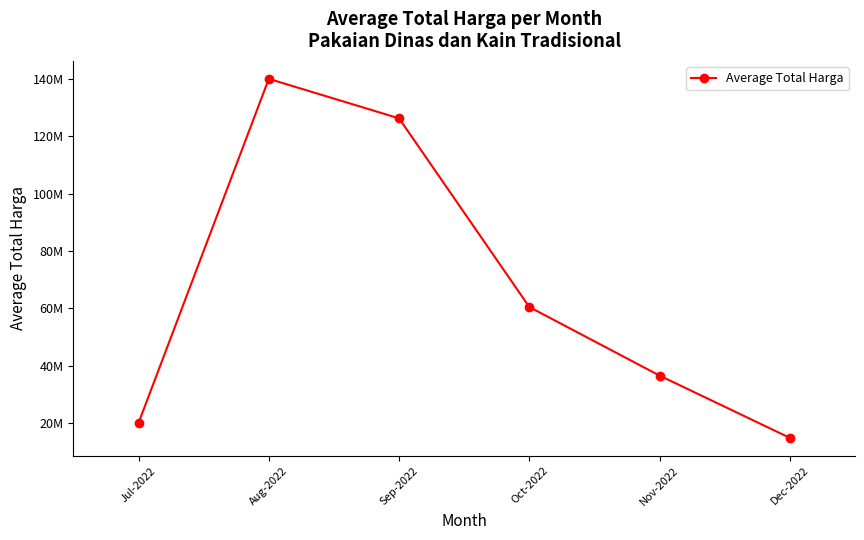

How many interior local peaks (higher than both neighbors) does the data have?

1